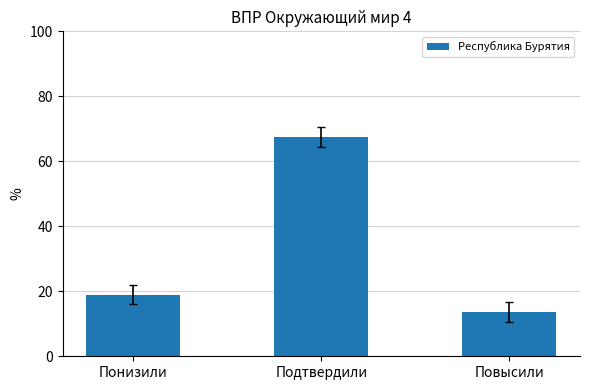

At which label does the data first exceed 18?

Понизили